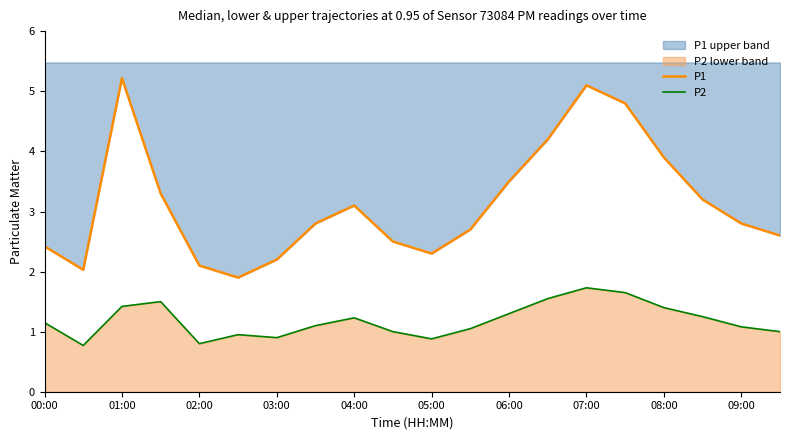

Reading left to right, extract all data points from this chart.

P1: 2.4	2.0	5.2	3.3	2.1	1.9	2.2	2.8	3.1	2.5	2.3	2.7	3.5	4.2	5.1	4.8	3.9	3.2	2.8	2.6
P2: 1.1	0.8	1.4	1.5	0.8	0.9	0.9	1.1	1.2	1.0	0.9	1.1	1.3	1.6	1.7	1.6	1.4	1.2	1.1	1.0